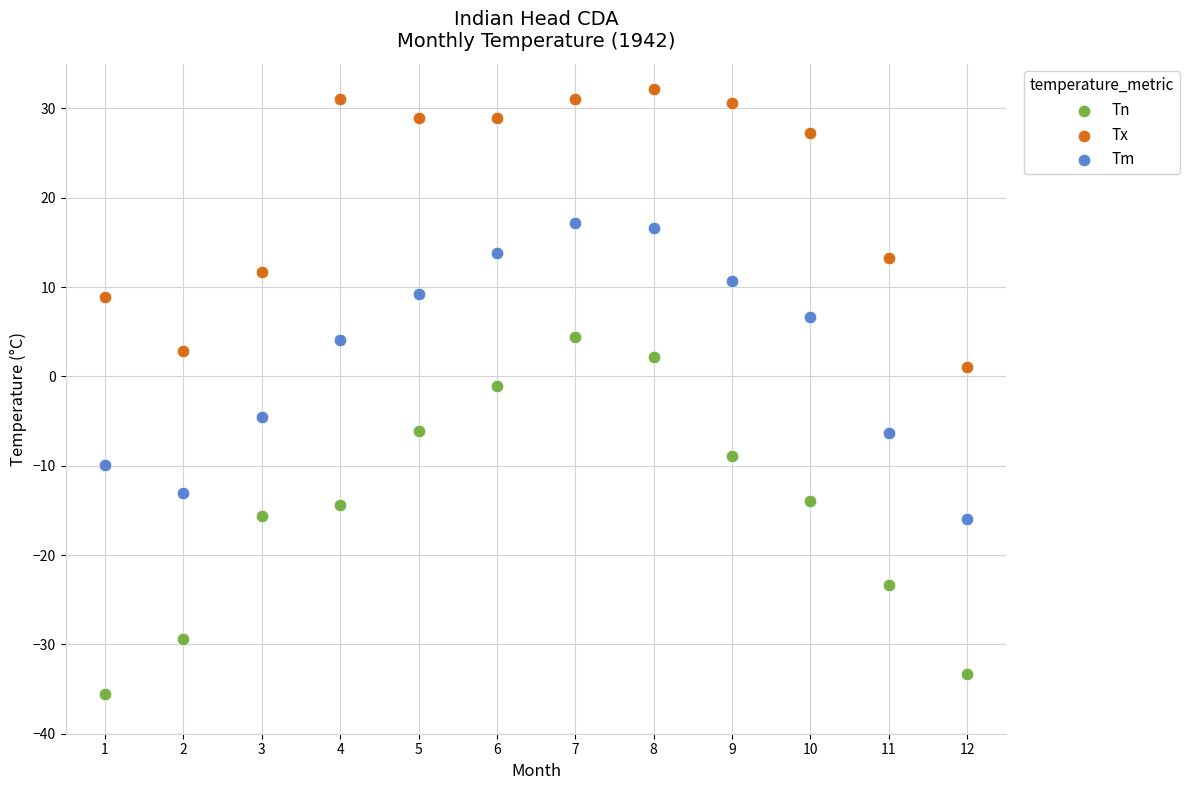

Which series contains the highest Y value?

Tx